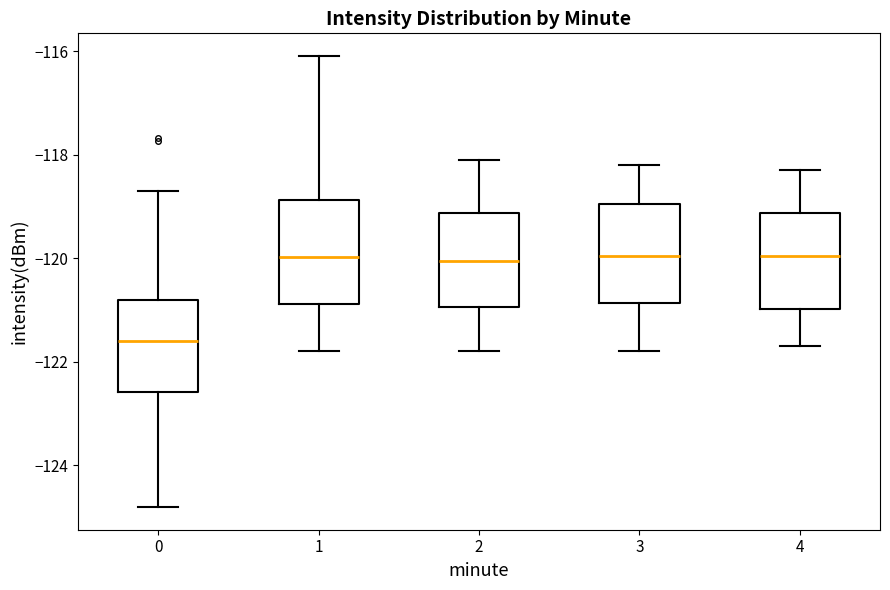

Reading left to right, read every box against the y-axis: the position of its median line, the range the box covers, and the ends of its whiskers. The values are not printed on the chart, so give them approximately, as read against the axis.

0: median -121.6, box -122.6 to -120.8, whiskers -124.8 to -118.8
1: median -120.0, box -120.8 to -118.8, whiskers -121.8 to -116.0
2: median -120.0, box -121.0 to -119.2, whiskers -121.8 to -118.0
3: median -120.0, box -120.8 to -119.0, whiskers -121.8 to -118.2
4: median -120.0, box -121.0 to -119.2, whiskers -121.6 to -118.2